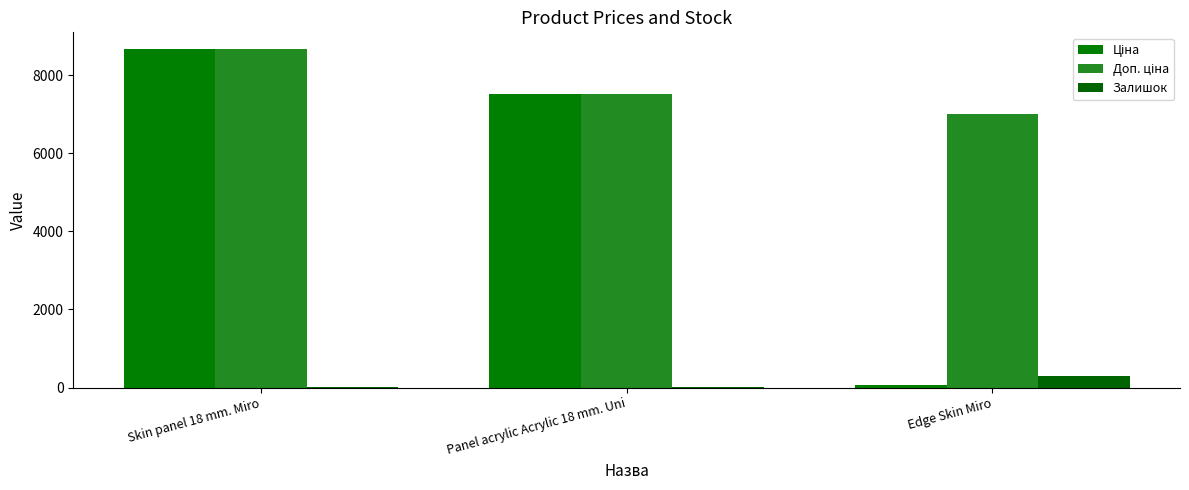

What is the value of the Залишок bar at the 3rd from the left?

298.0